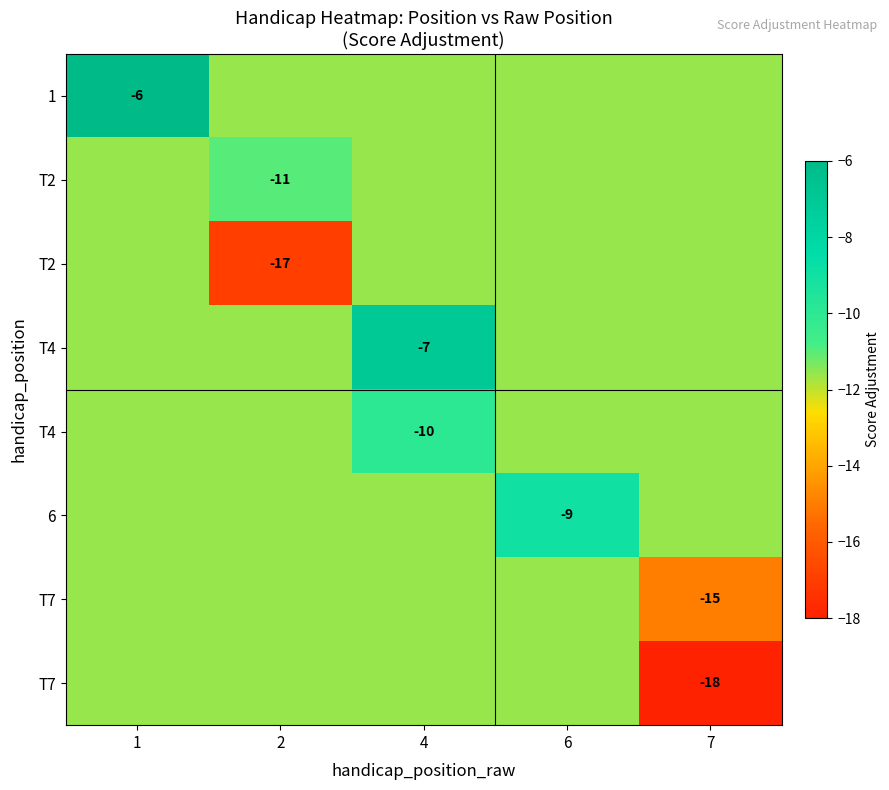

What is the sum of the row_1 values at 2 and 6?

-22.6